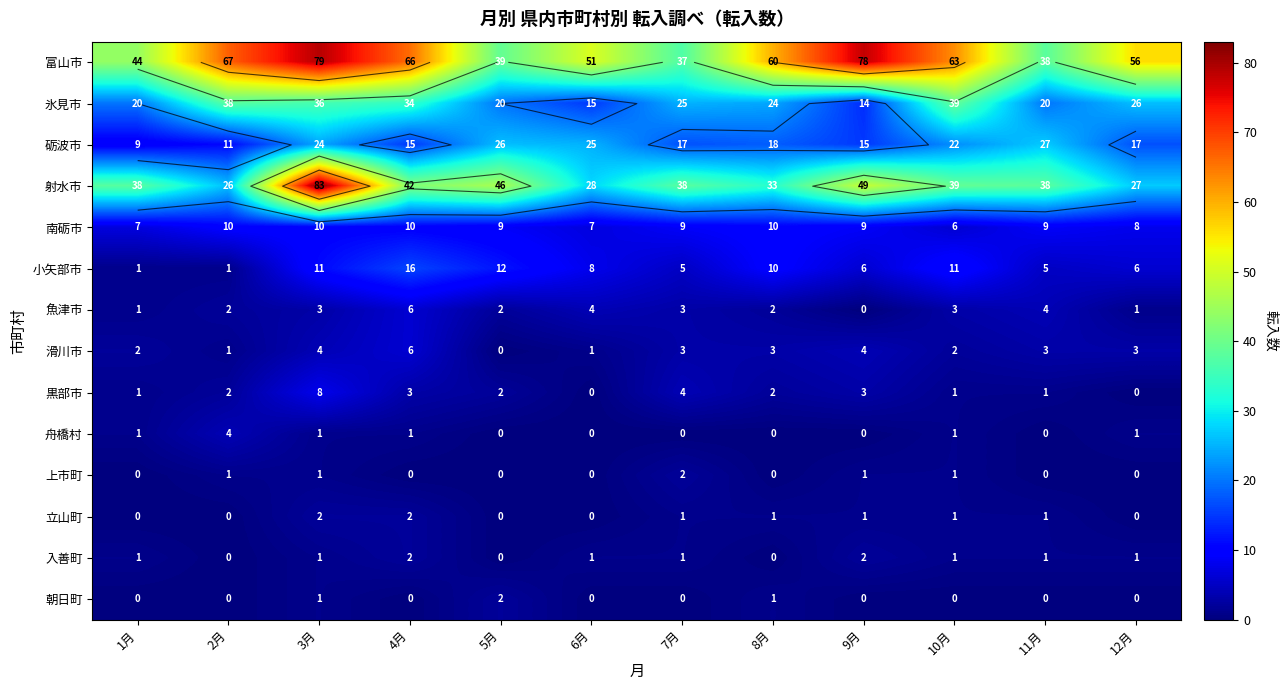

Which series has the largest total across all categories?

富山市